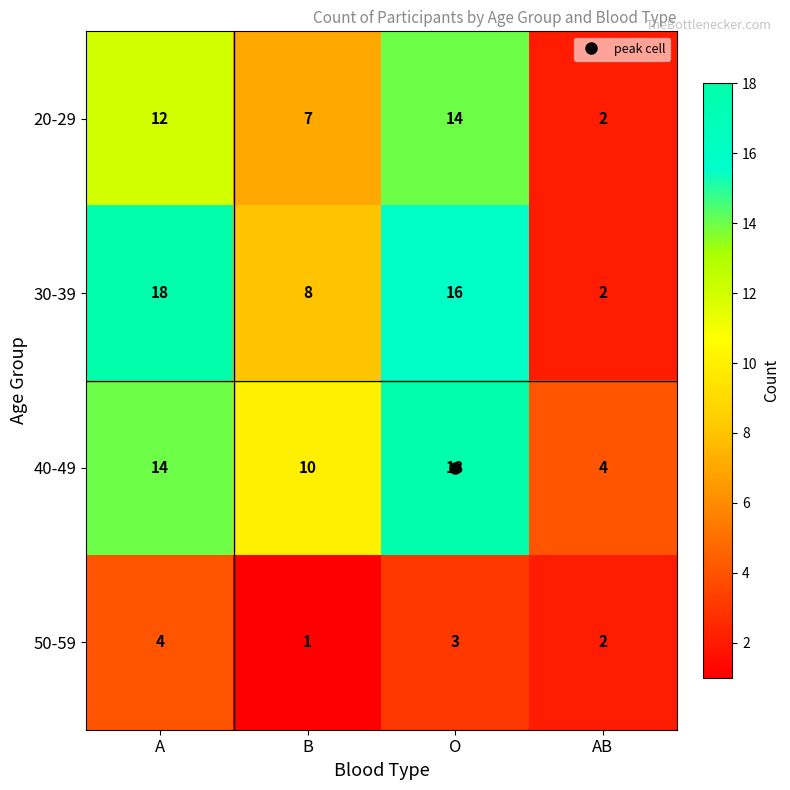

At which label is 20-29 closest to 8?

B